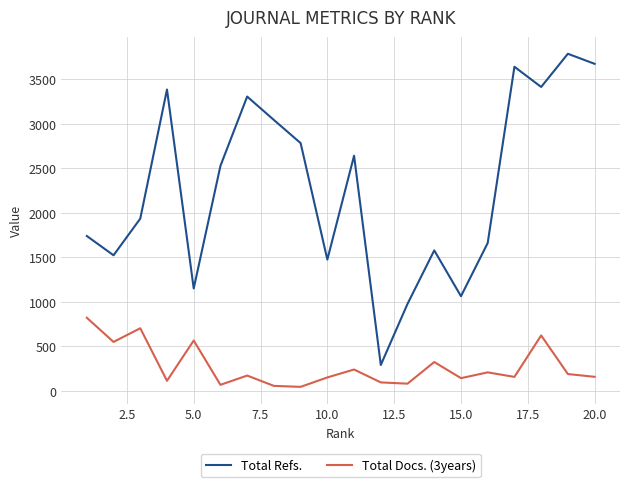

Which series has the largest total across all categories?

Total Refs.